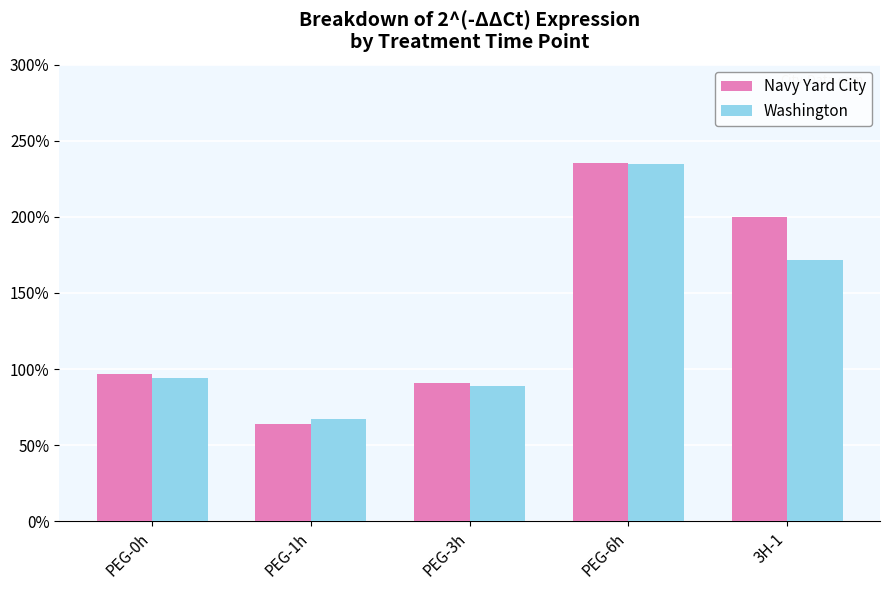

List the labels in order of Washington value, largest first.

PEG-6h, 3H-1, PEG-0h, PEG-3h, PEG-1h